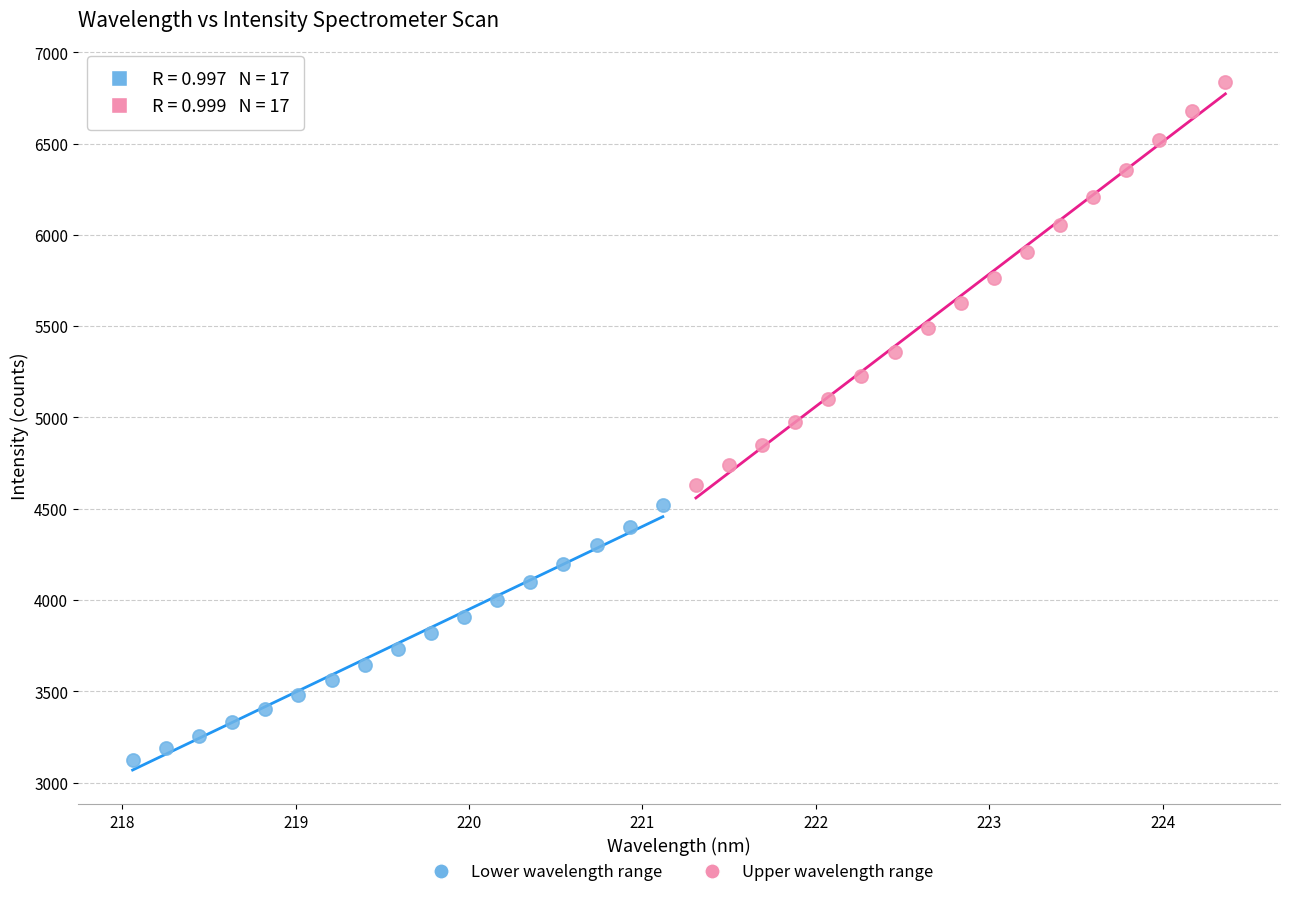

Which series reaches the minimum Y coordinate?

Lower wavelength range